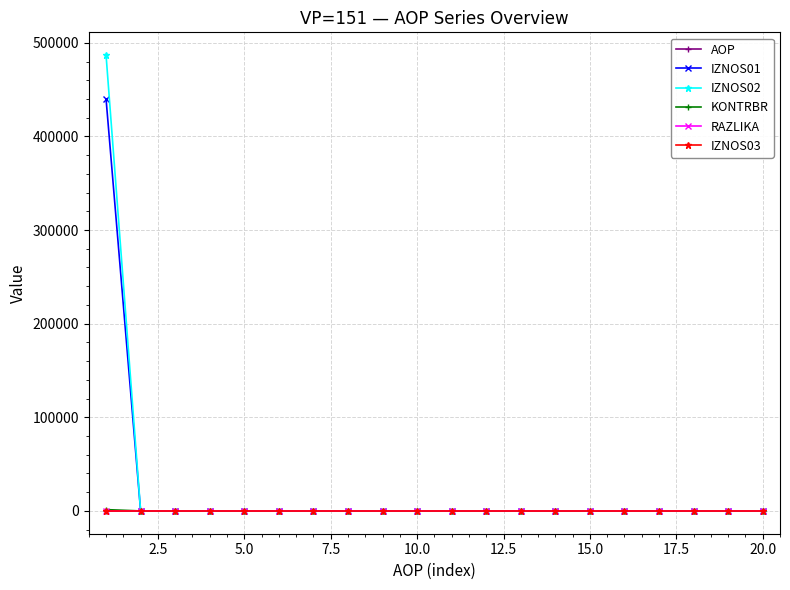

What is the maximum value for IZNOS01?

439927.9